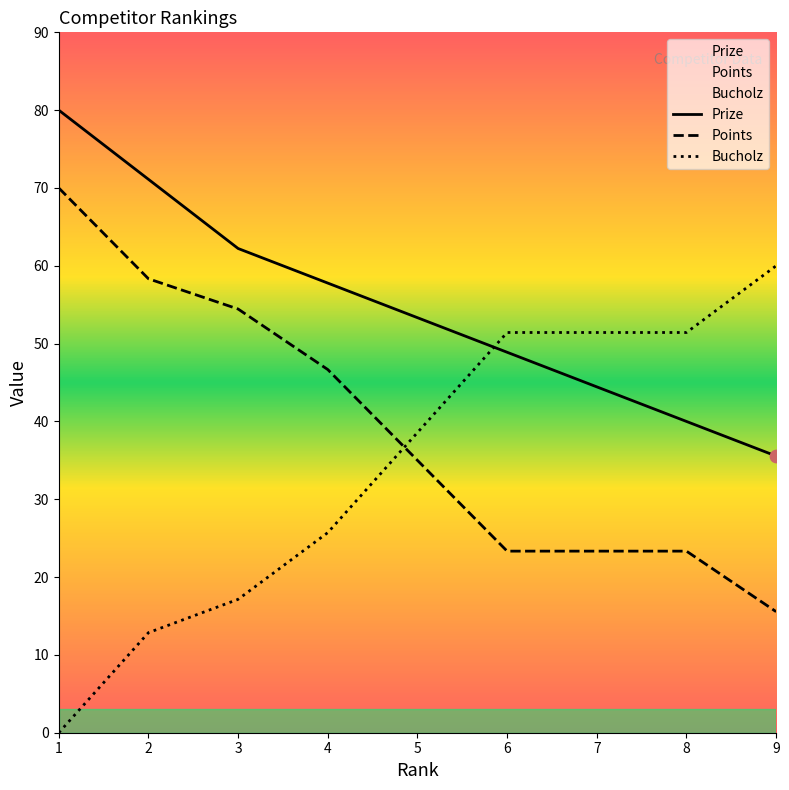

Is the value of Prize at 7 greater than the value of Bucholz at 3?

Yes